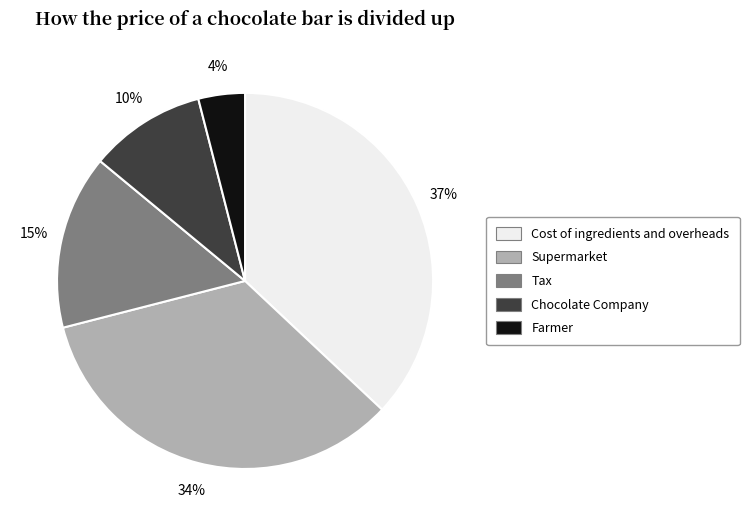

To the nearest percent, what is the difference between the Tax and Farmer slice percentages?

11%